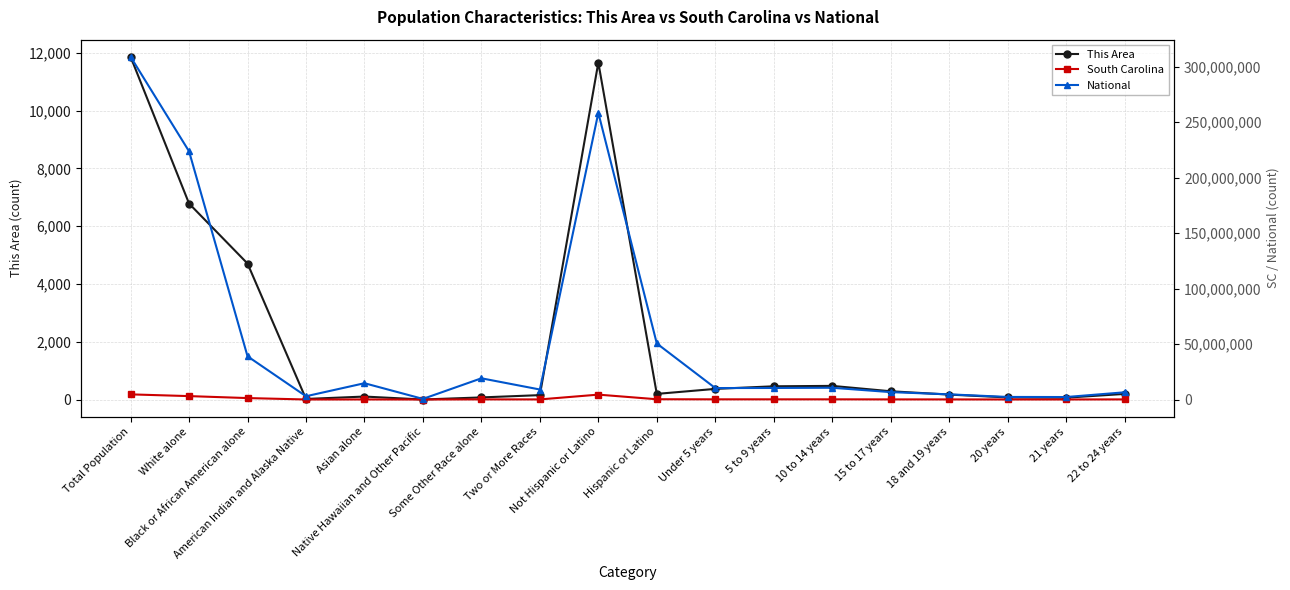

Is it true that South Carolina equals 150301 at 5 to 9 years?

True